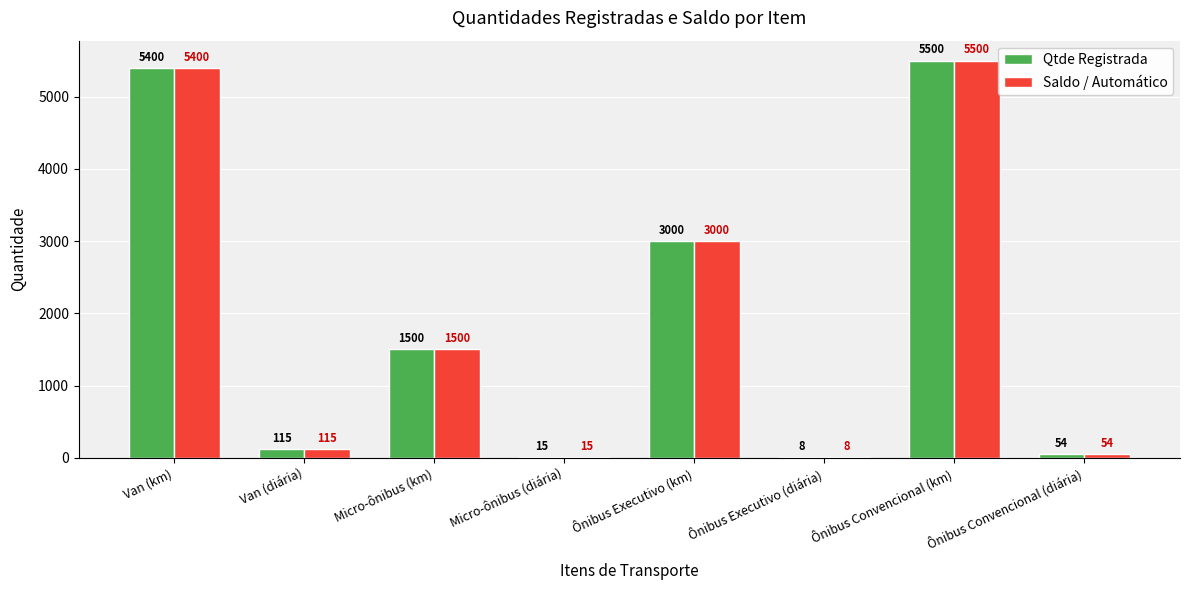

True or false: Saldo / Automático has a value of 115 at Van (diária).

True